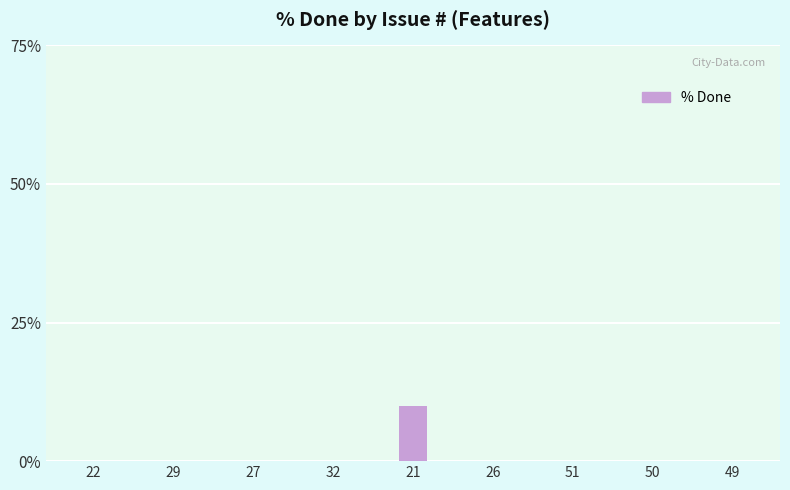

What is the sum of all values?

10